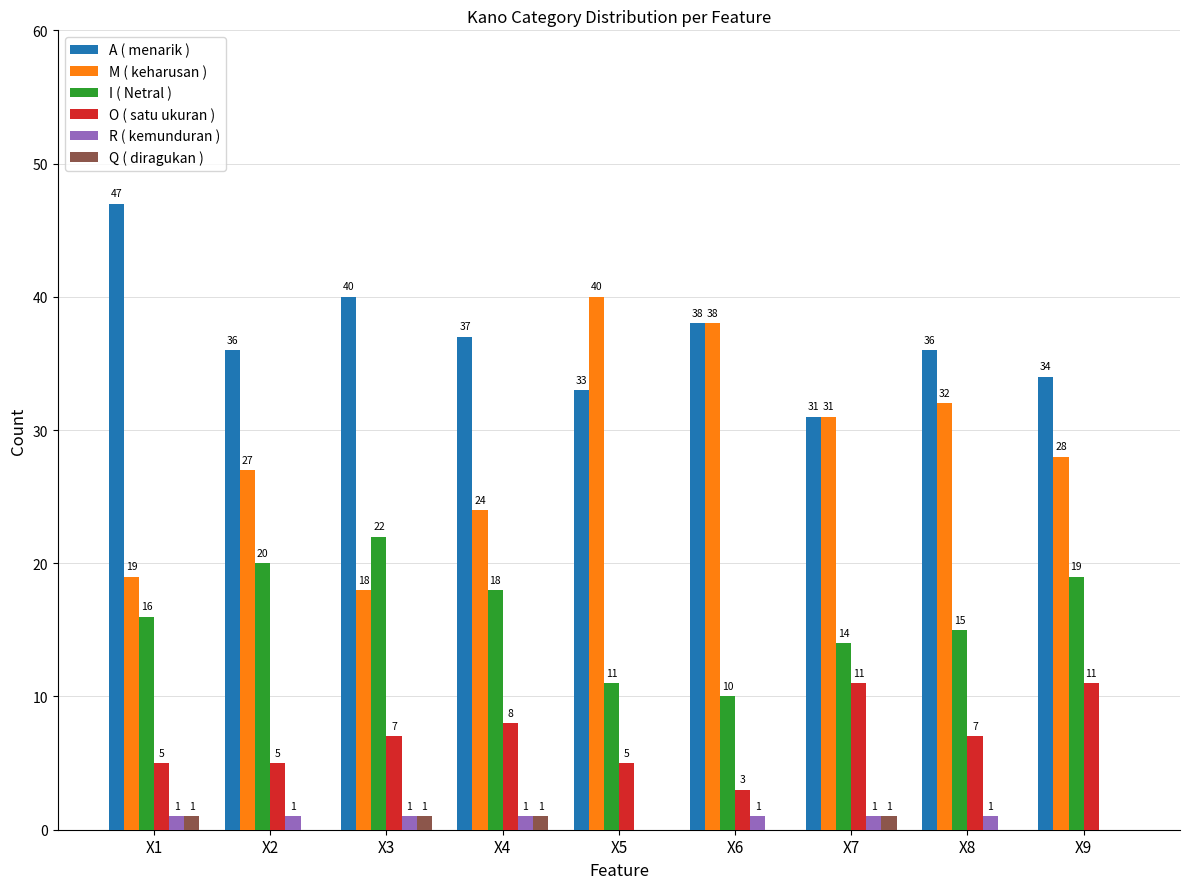

What is the sum of the I ( Netral ) values at X8 and X1?

31